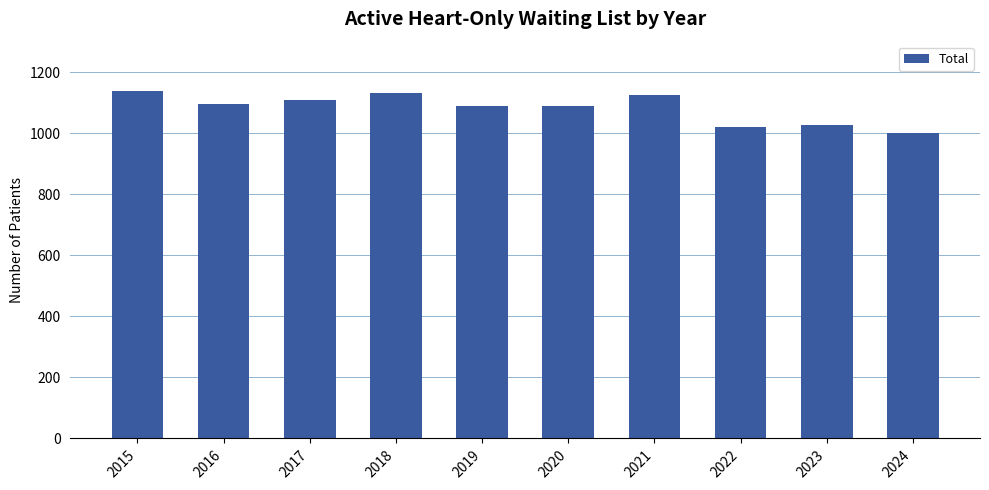

Approximately how many times larger is the value at 2021 compared to 2022?

1.1